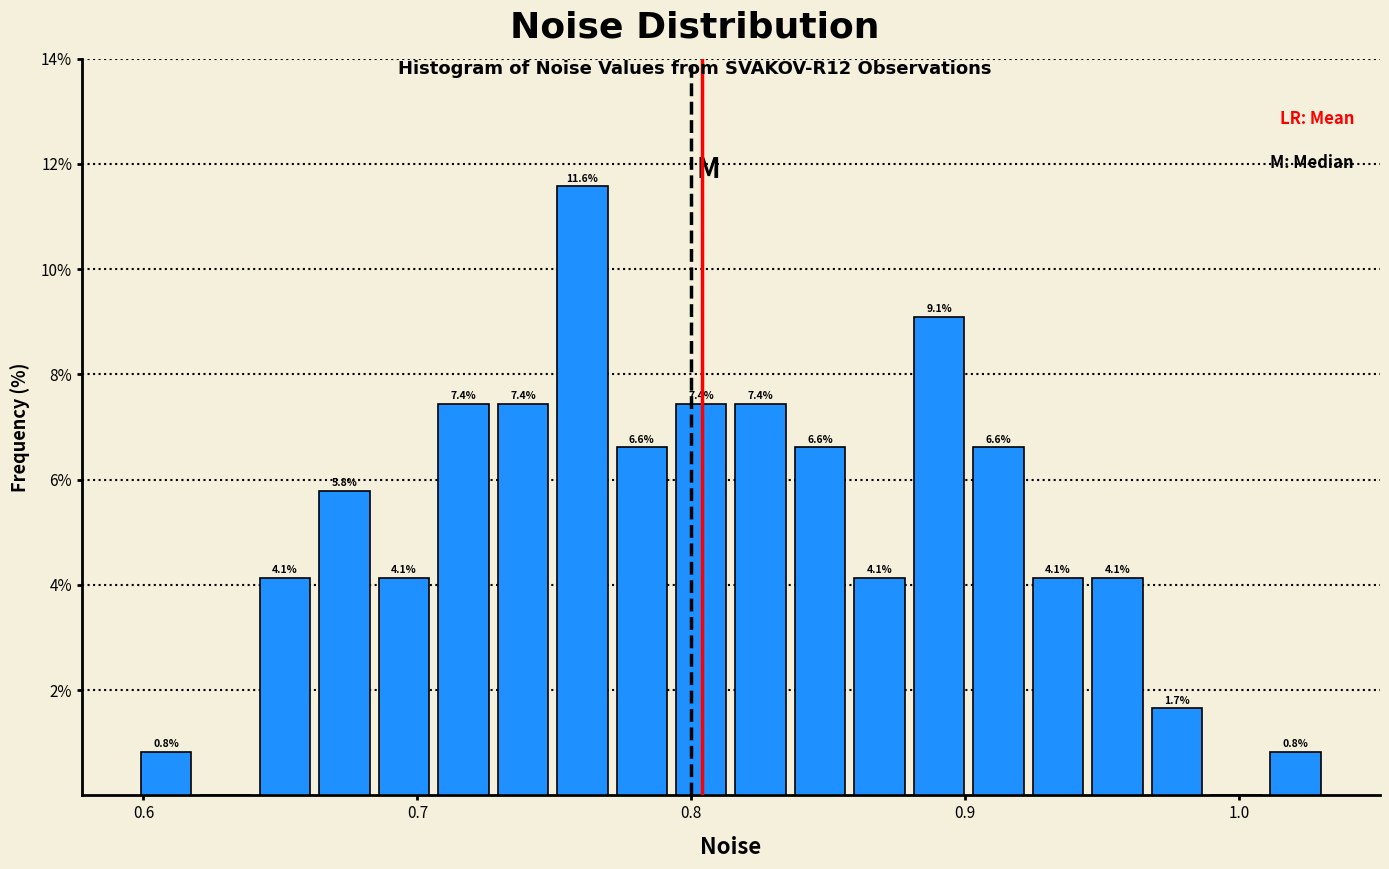

Read against the x-axis, roughly where is the centre of the tallest bar?

0.76